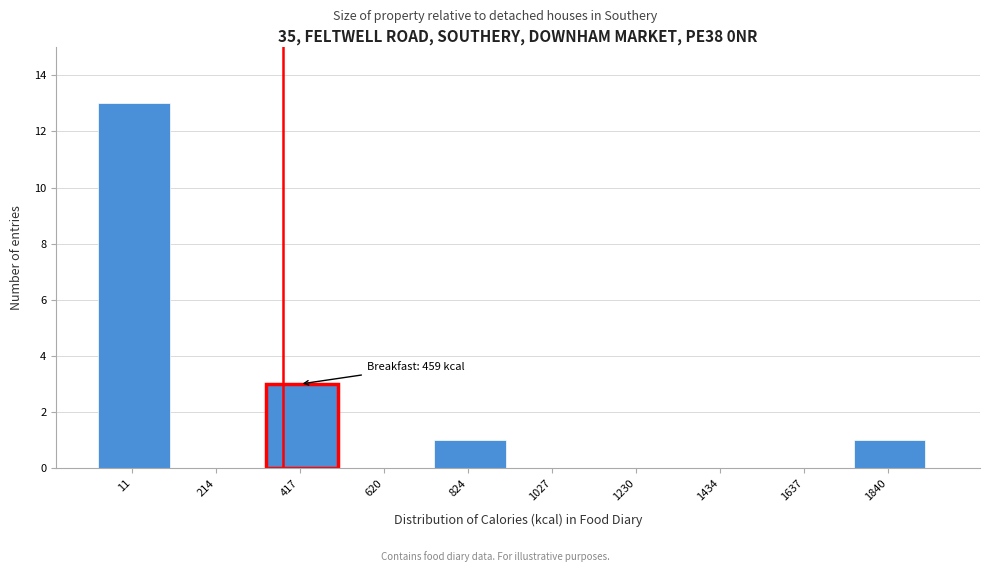

Reading right to left, what are all the values shown in this chart?

1840=1	1637=0	1434=0	1230=0	1027=0	824=1	620=0	417=3	214=0	11=13